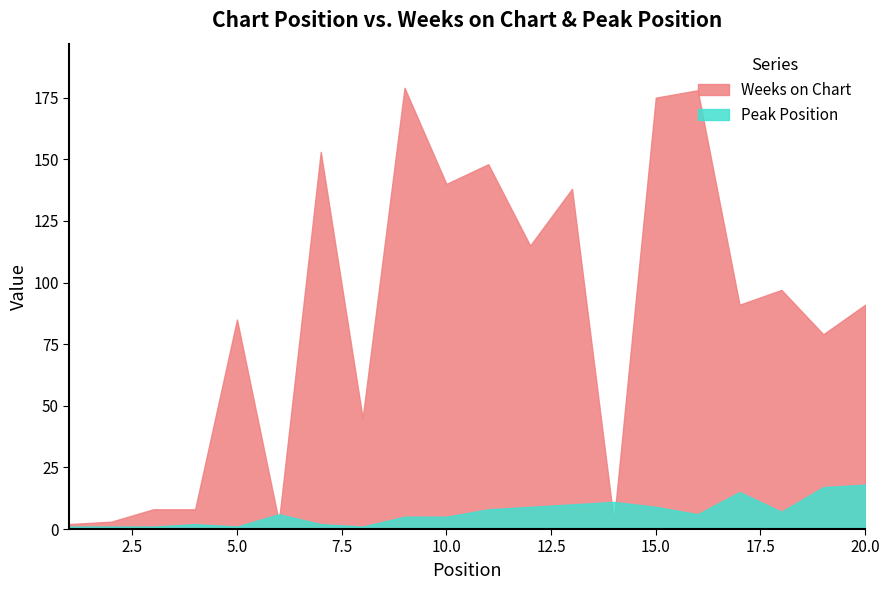

Which series changed the most between 13 and 20?

Weeks on Chart